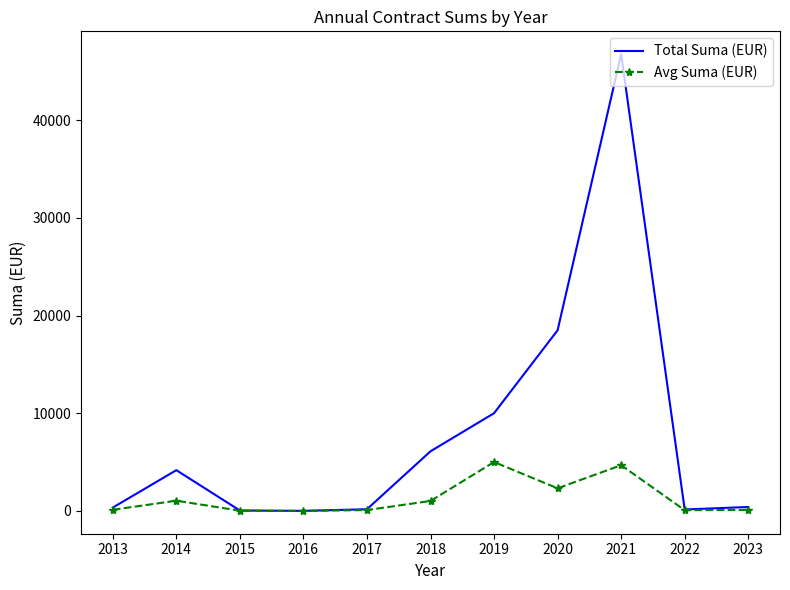

True or false: Total Suma (EUR) has a value of 398.5 at 2023.

True